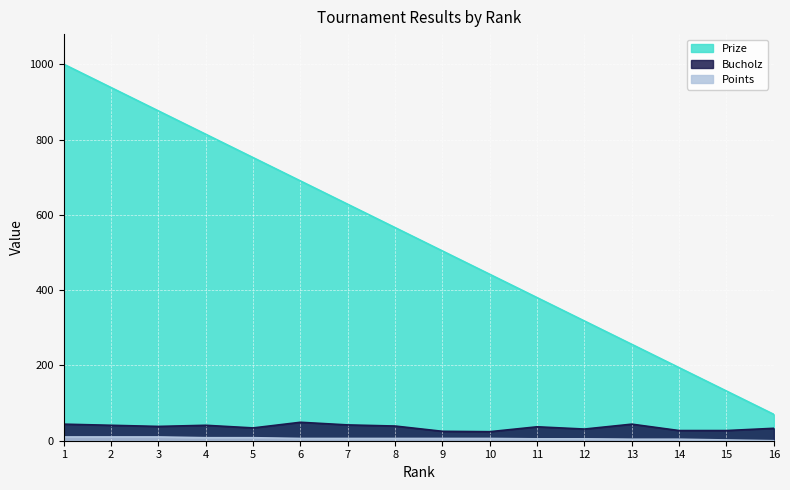

Does the chart display data point markers on the line(s)?

No